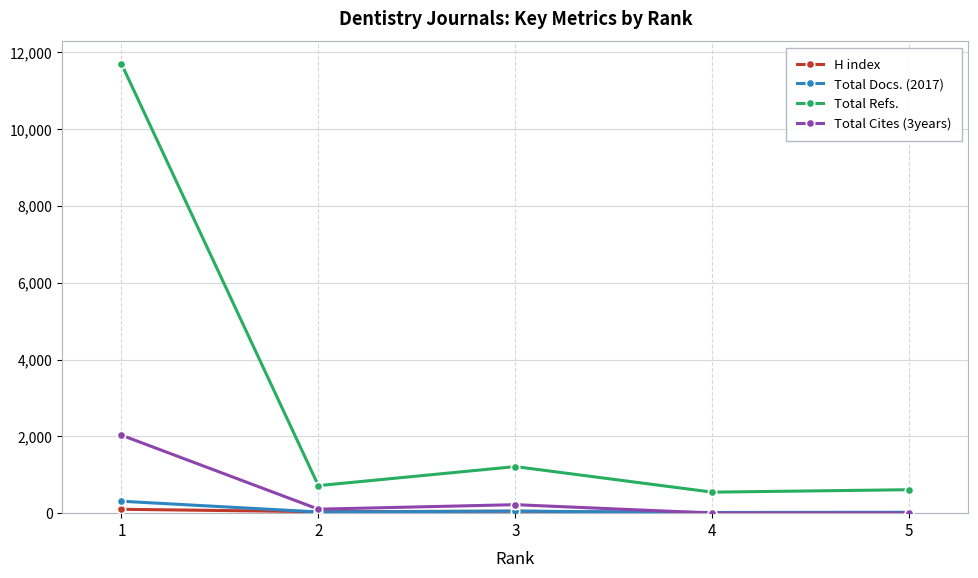

What is the greatest value displayed?

11702